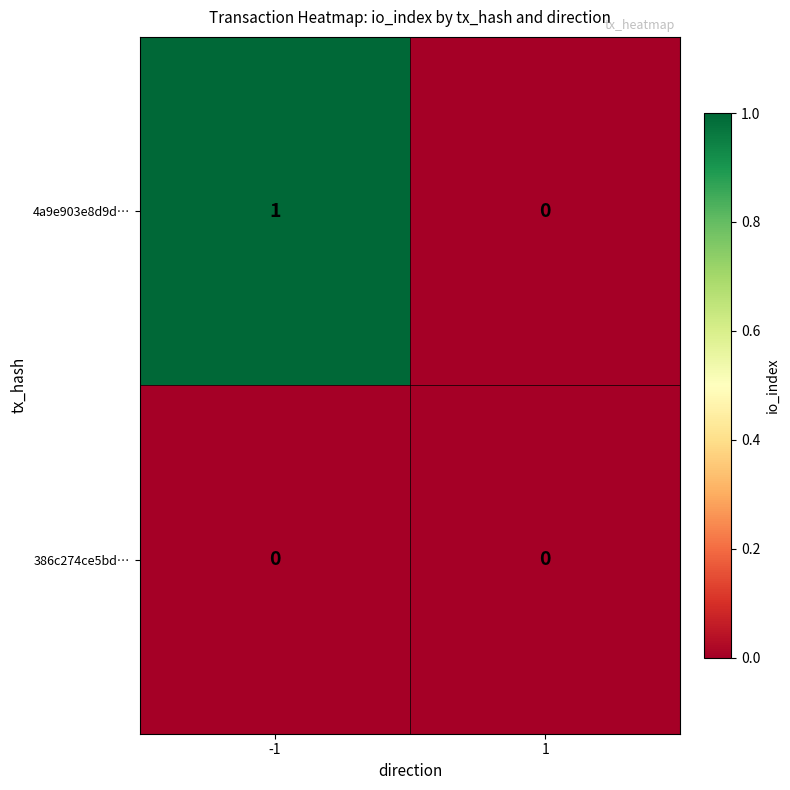

List the series in order of their overall mean, lowest first.

386c274ce5bd…, 4a9e903e8d9d…